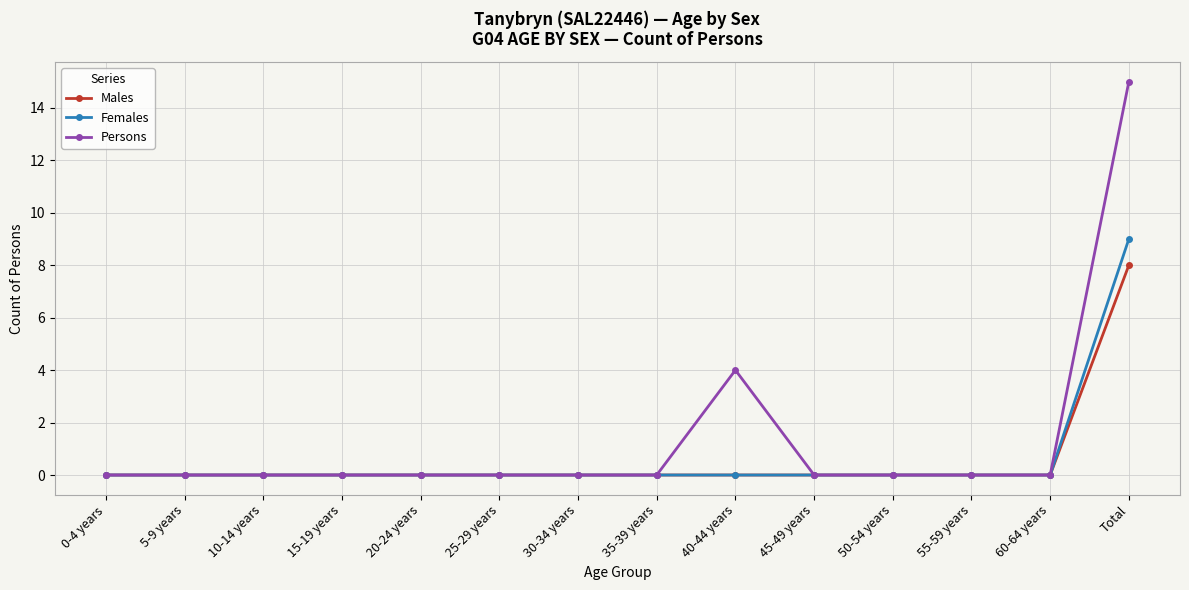

Between 30-34 years and 40-44 years, which series saw the biggest shift?

Persons